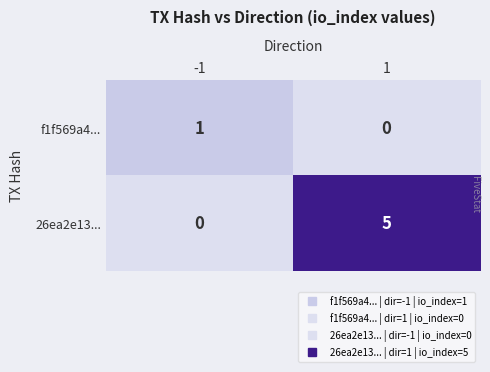

Is the value of f1f569a4... at -1 greater than the value of 26ea2e13... at -1?

Yes